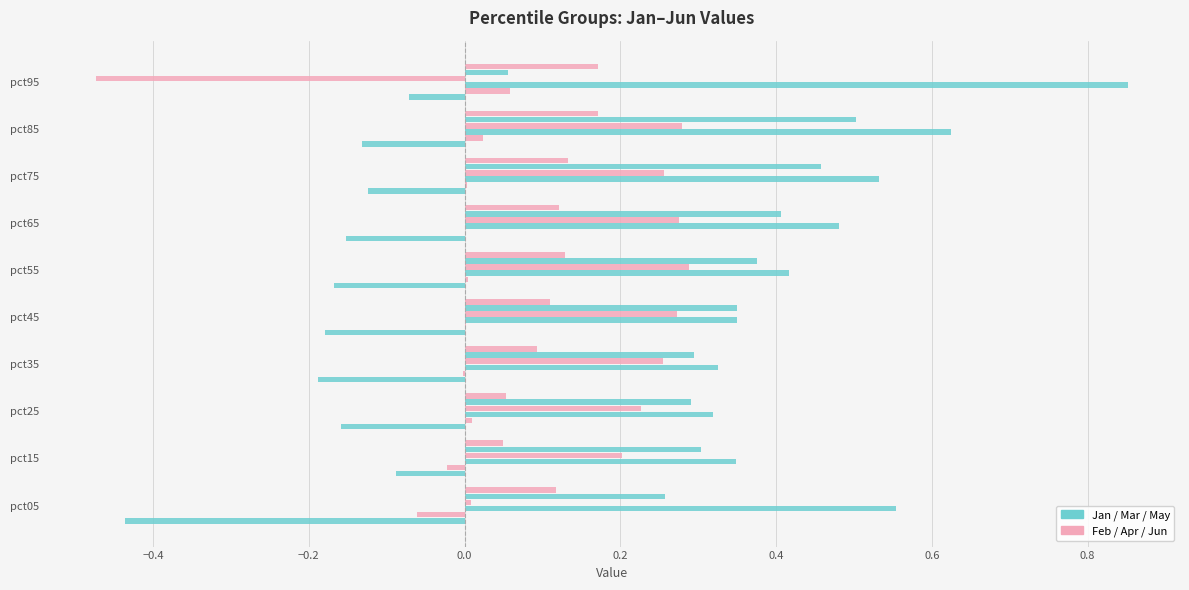

Reading right to left, list all the values displayed in this chart.

Jan: -0.1	-0.1	-0.1	-0.2	-0.2	-0.2	-0.2	-0.2	-0.1	-0.4
Feb: 0.1	0.0	0.0	0.0	0.0	0.0	-0.0	0.0	-0.0	-0.1
Mar: 0.9	0.6	0.5	0.5	0.4	0.3	0.3	0.3	0.3	0.6
Apr: -0.5	0.3	0.3	0.3	0.3	0.3	0.3	0.2	0.2	0.0
May: 0.1	0.5	0.5	0.4	0.4	0.4	0.3	0.3	0.3	0.3
Jun: 0.2	0.2	0.1	0.1	0.1	0.1	0.1	0.1	0.0	0.1